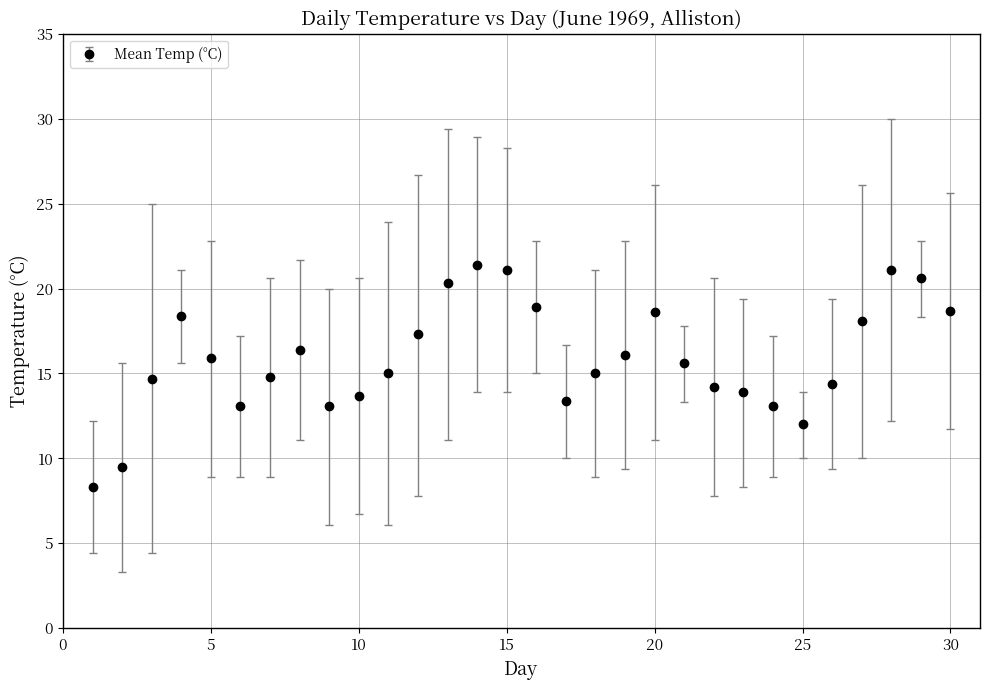

What is the smallest value displayed?

8.3